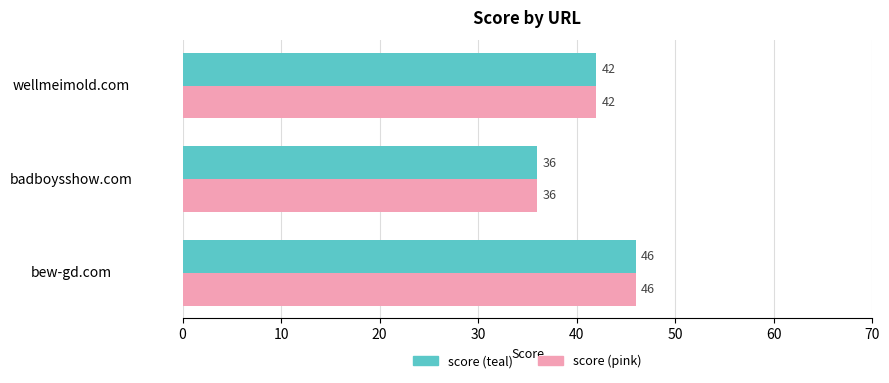

What is the greatest value displayed?

46